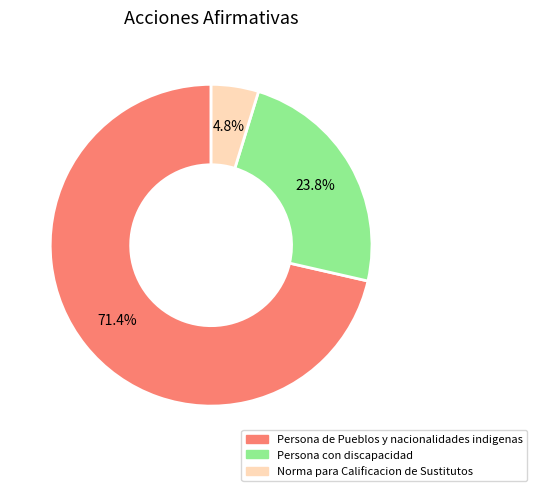

Does Persona de Pueblos y nacionalidades indigenas represent more than half of the total?

Yes